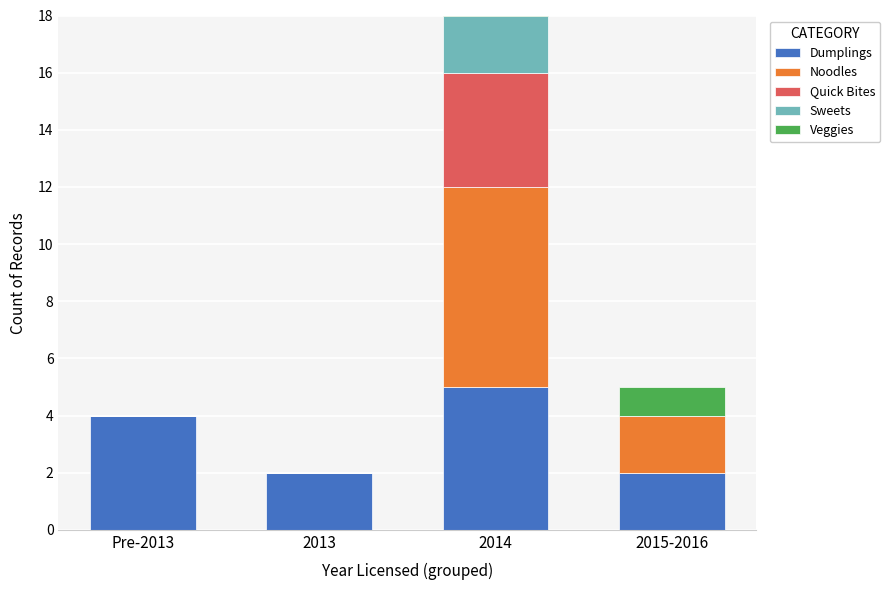

At which label is Noodles closest to 3?

2015-2016